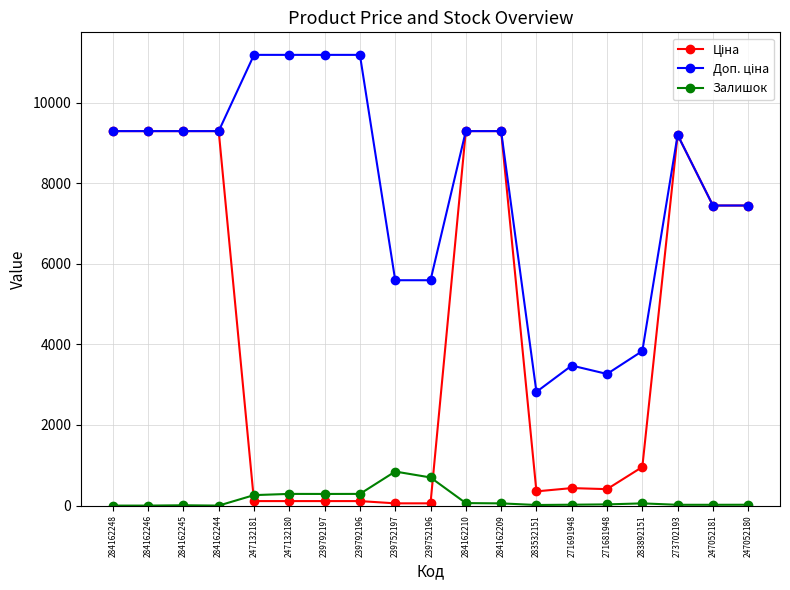

At how many categories does at least one series exceed 9752?

4